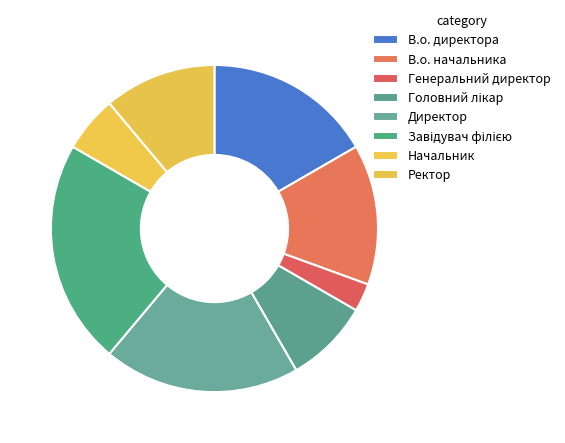

True or false: Ректор accounts for 11% of the total.

True